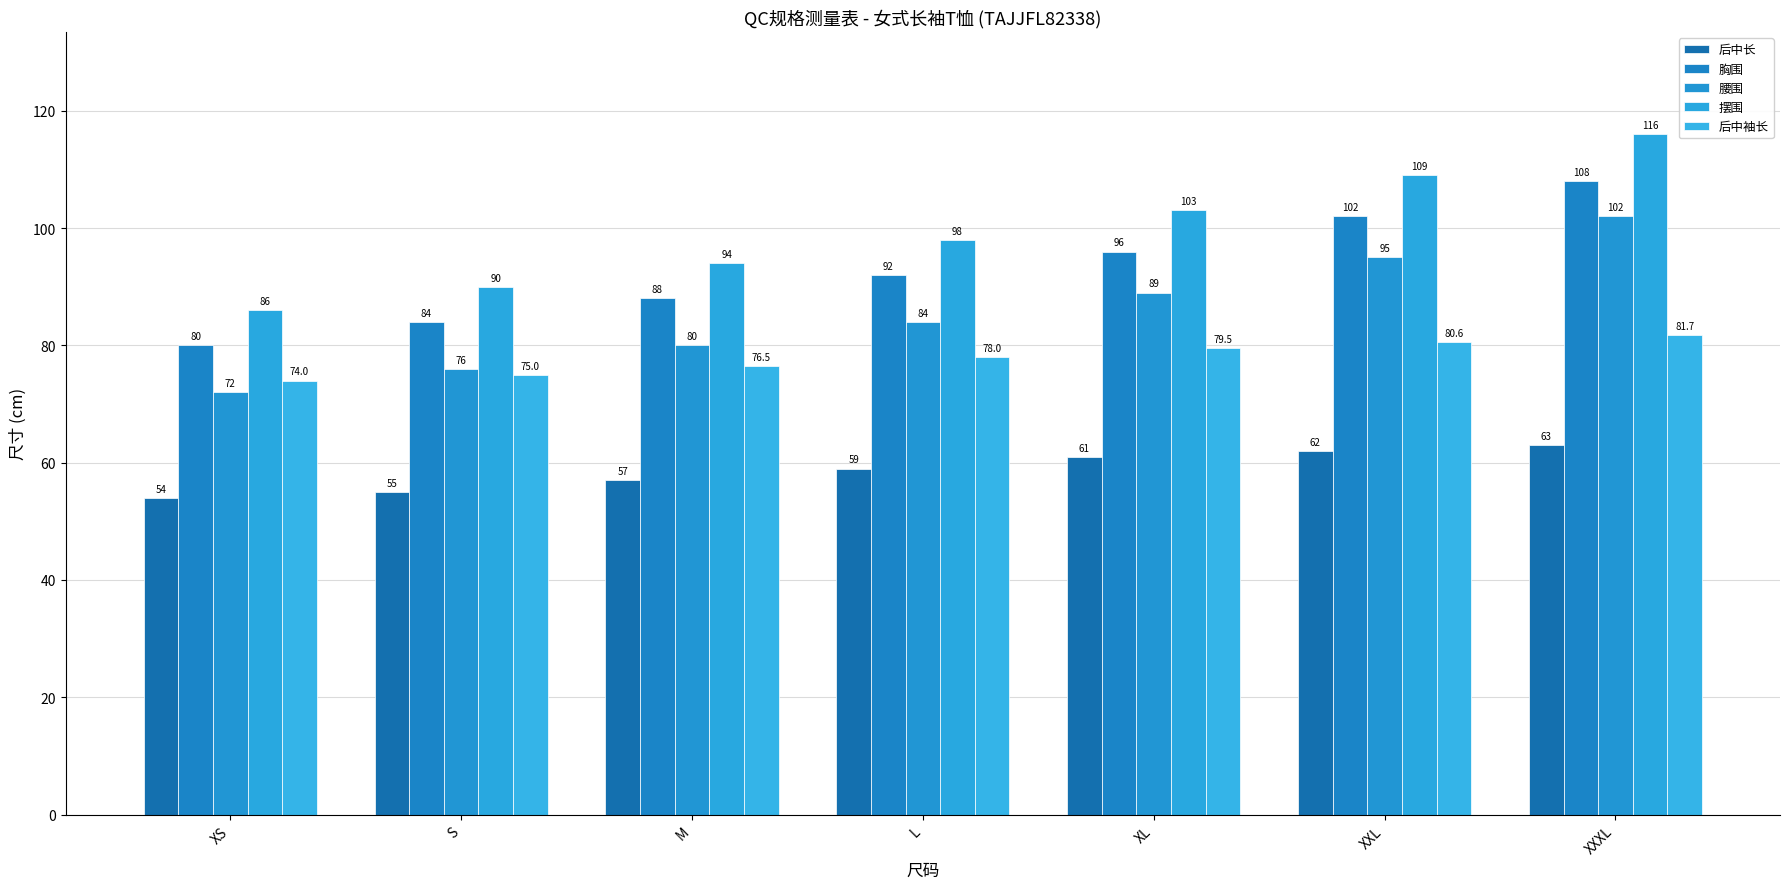

What is the approximate value of 腰围 at L?

84.0